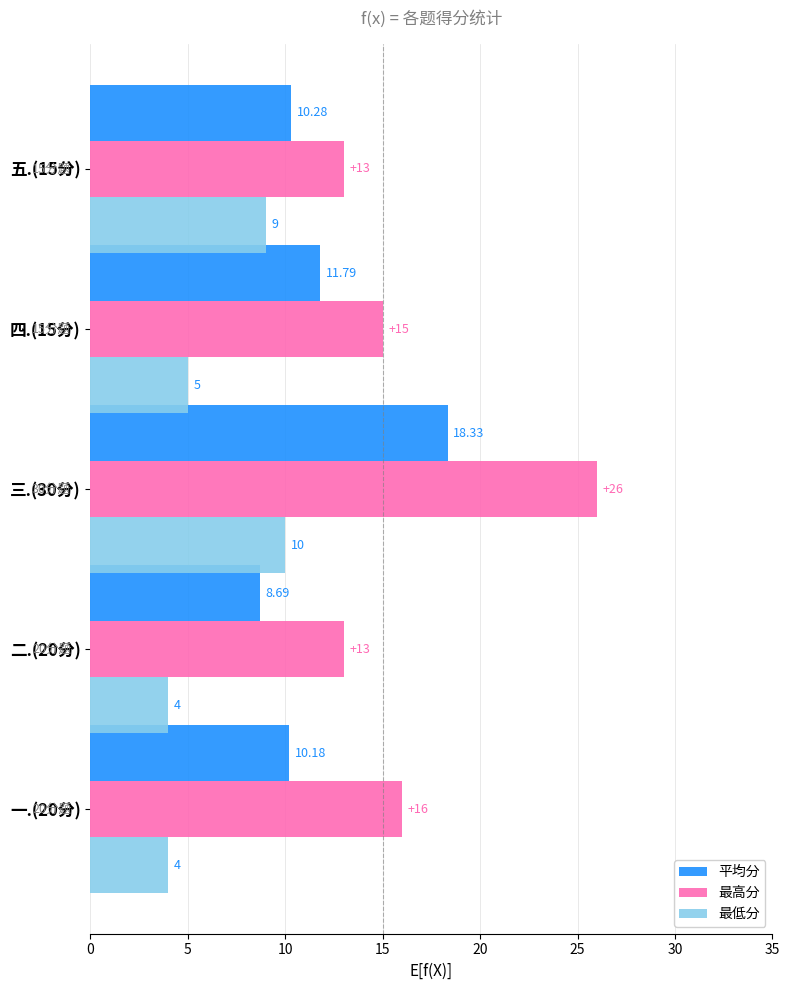

What is the difference between the highest and lowest values at 四.(15分)?

10.0